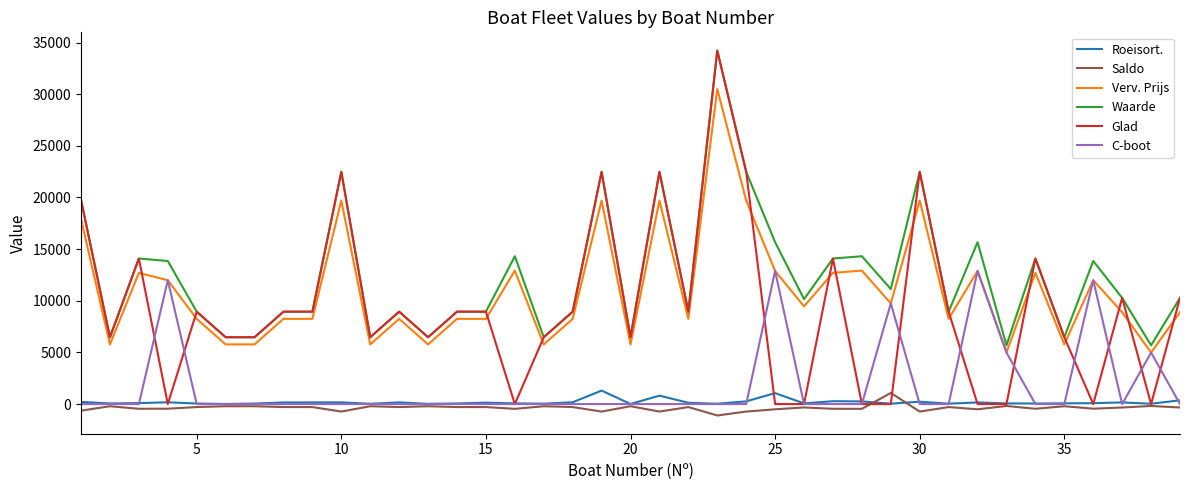

How many values in the Waarde series are below 10155?

19